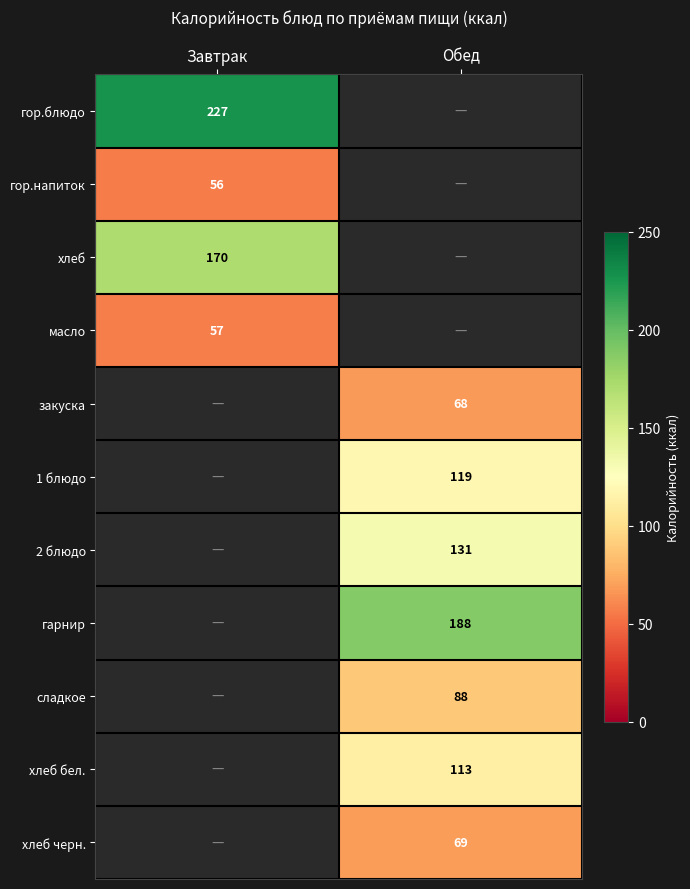

What is the minimum value shown in the chart?

56.0